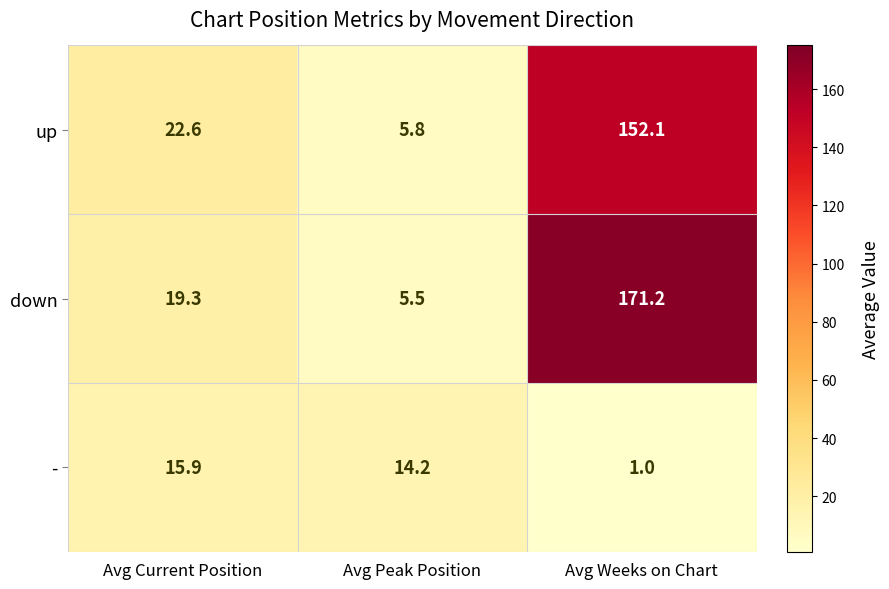

Reading left to right, what are all the values shown in this chart?

up: 22.6	5.8	152.1
down: 19.3	5.5	171.2
-: 15.9	14.2	1.0